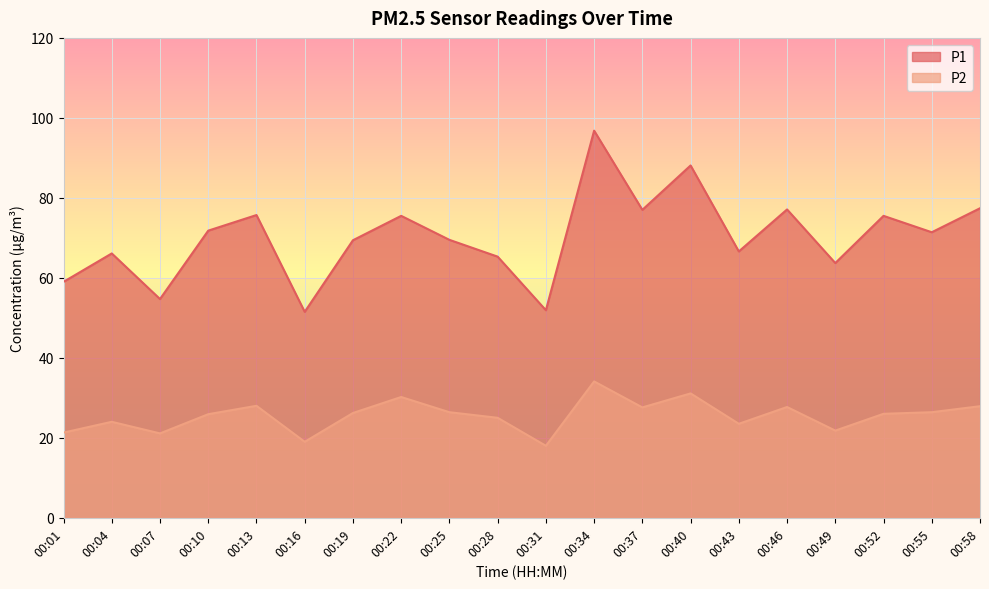

How many lines are shown in the chart?

2